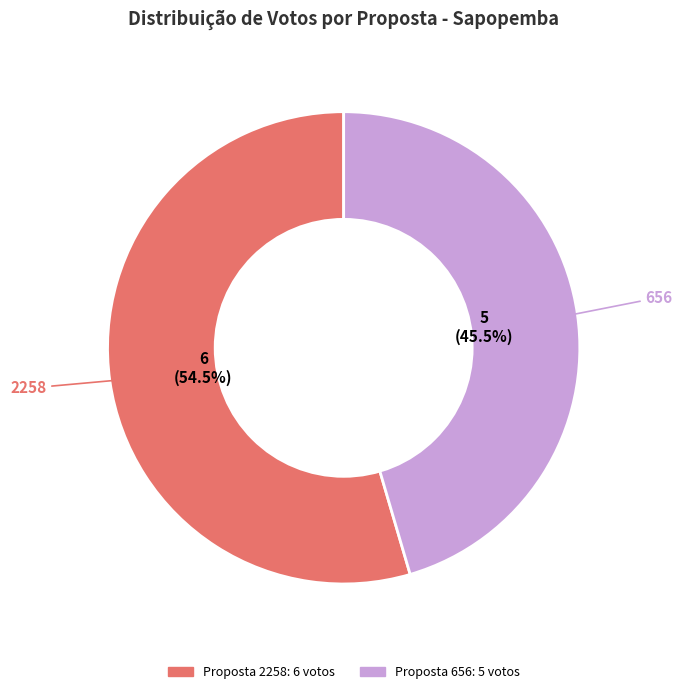

Does any single category account for the majority?

Yes